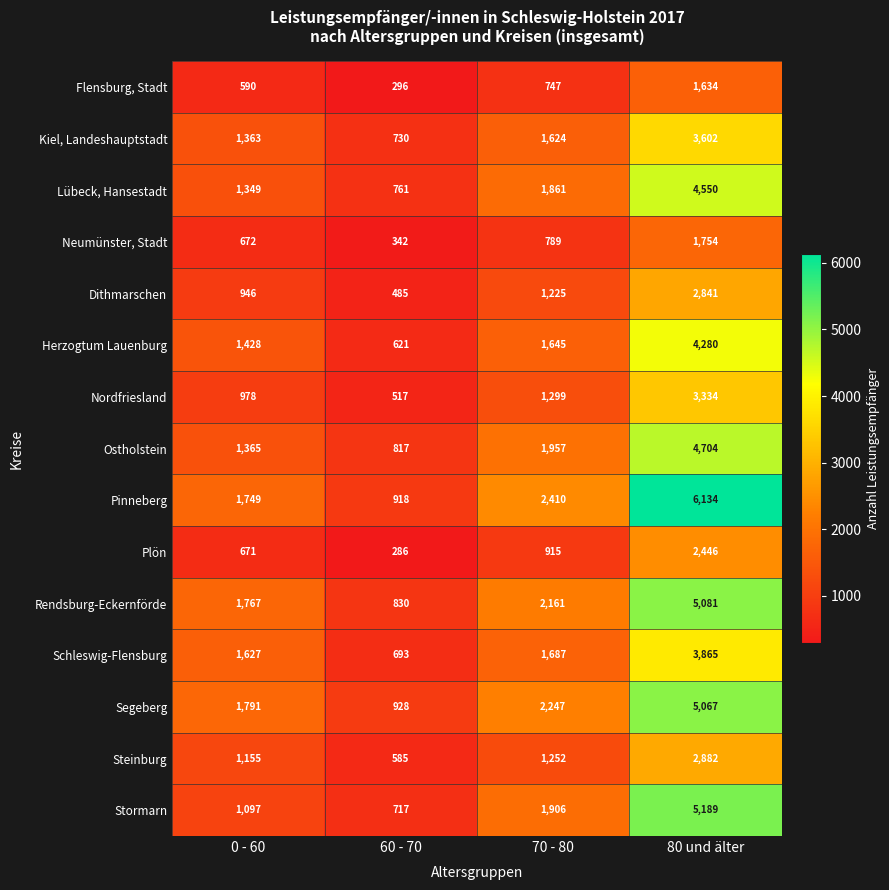

Read the Kiel, Landeshauptstadt value at 60 - 70.

730